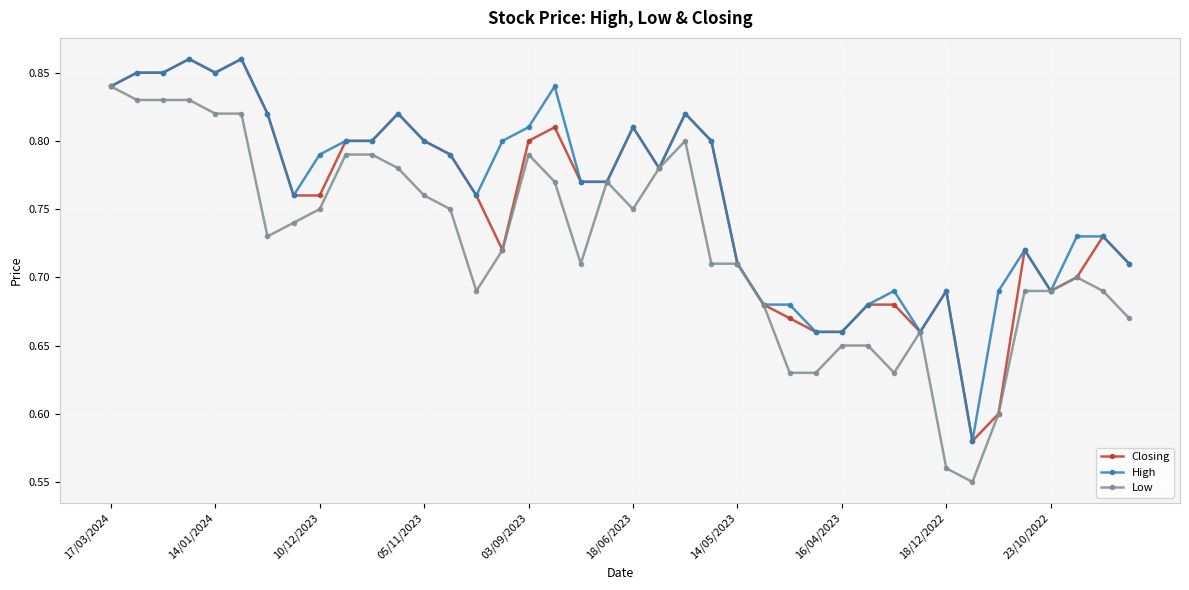

True or false: Low has more than 1 interior local peaks.

True